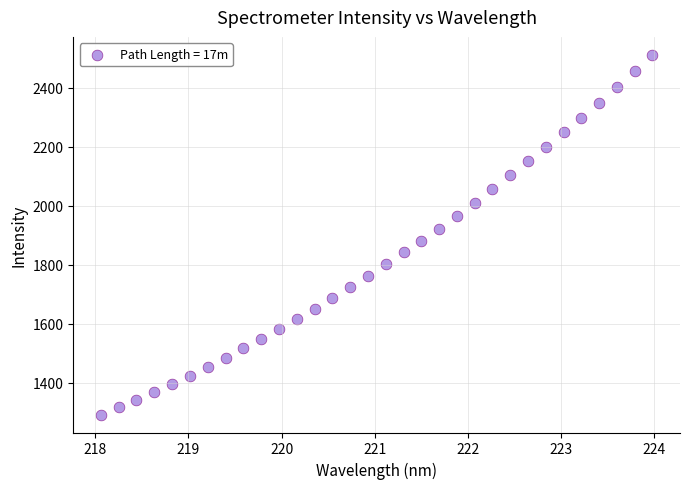

What is the range of Y values (max minus min)?

1218.5